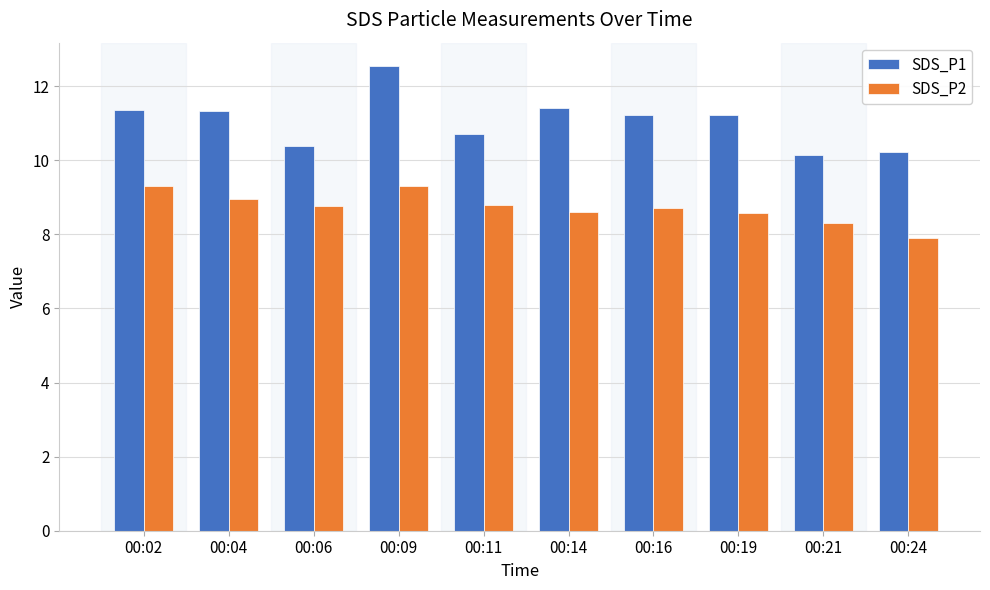

How many values in the SDS_P2 series are below 8?

1